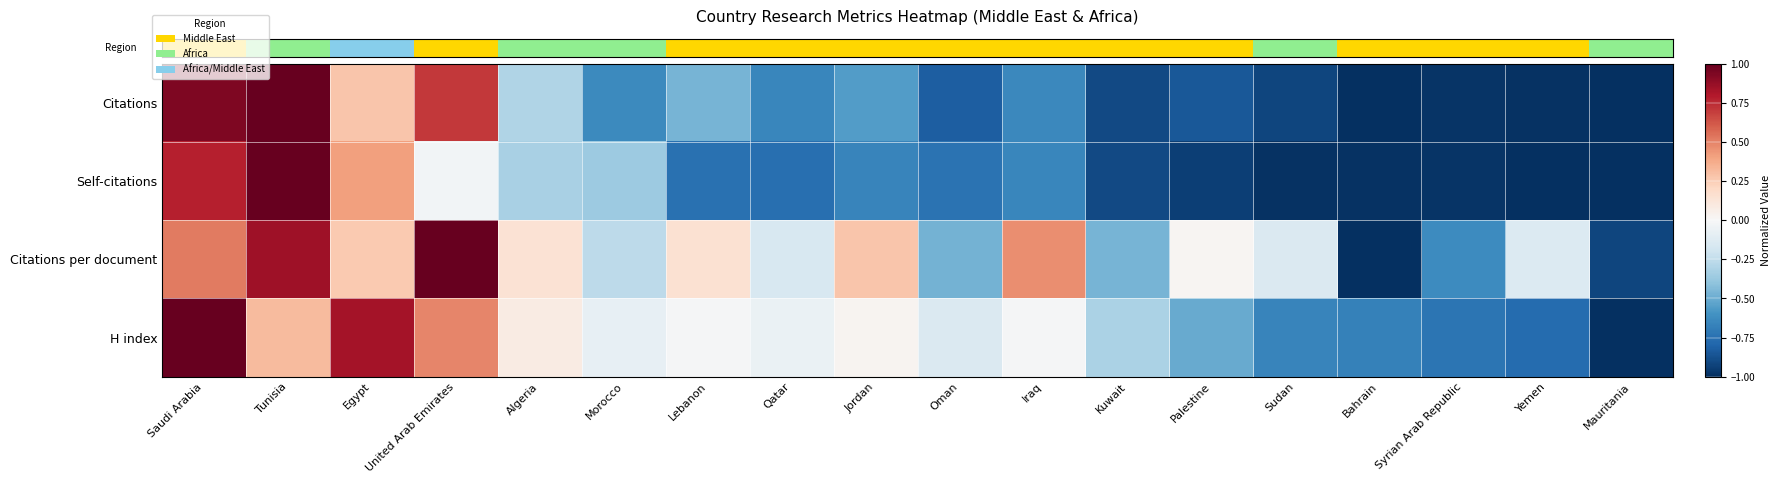

What is the greatest value displayed?

1.0